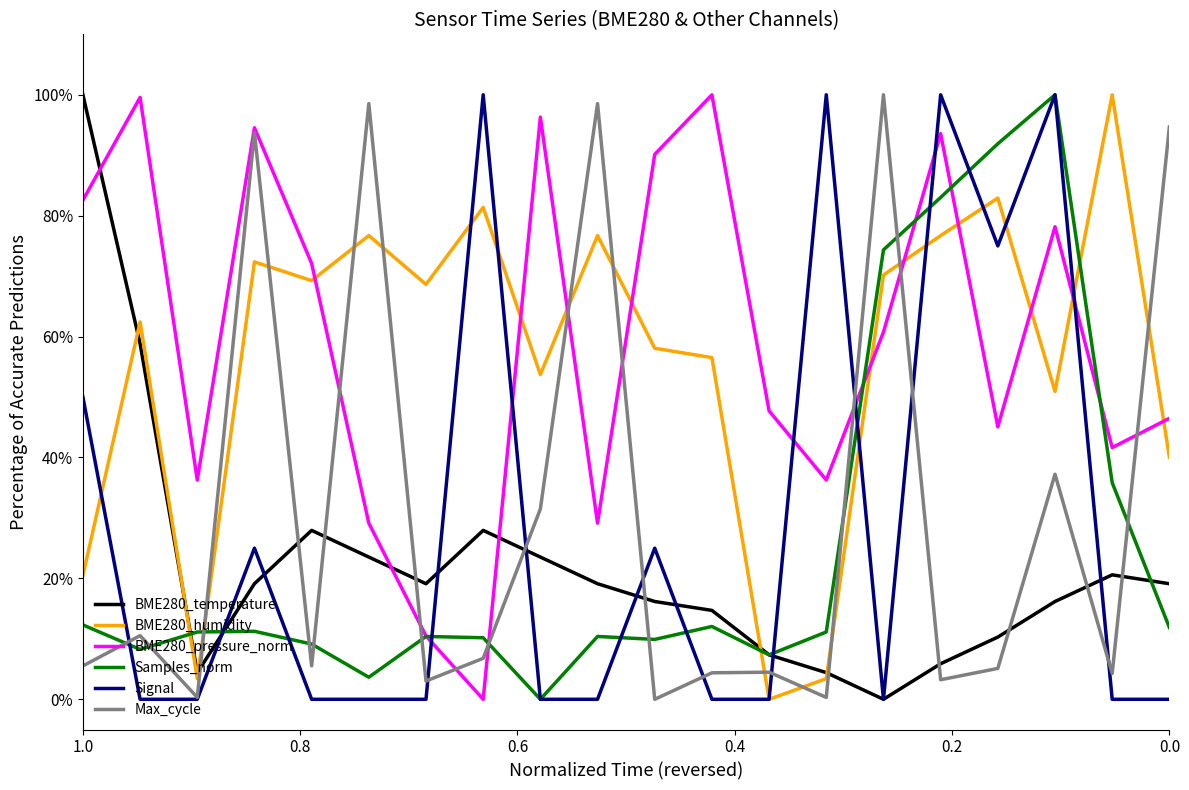

What is the average value of the Samples_norm series?

26.2